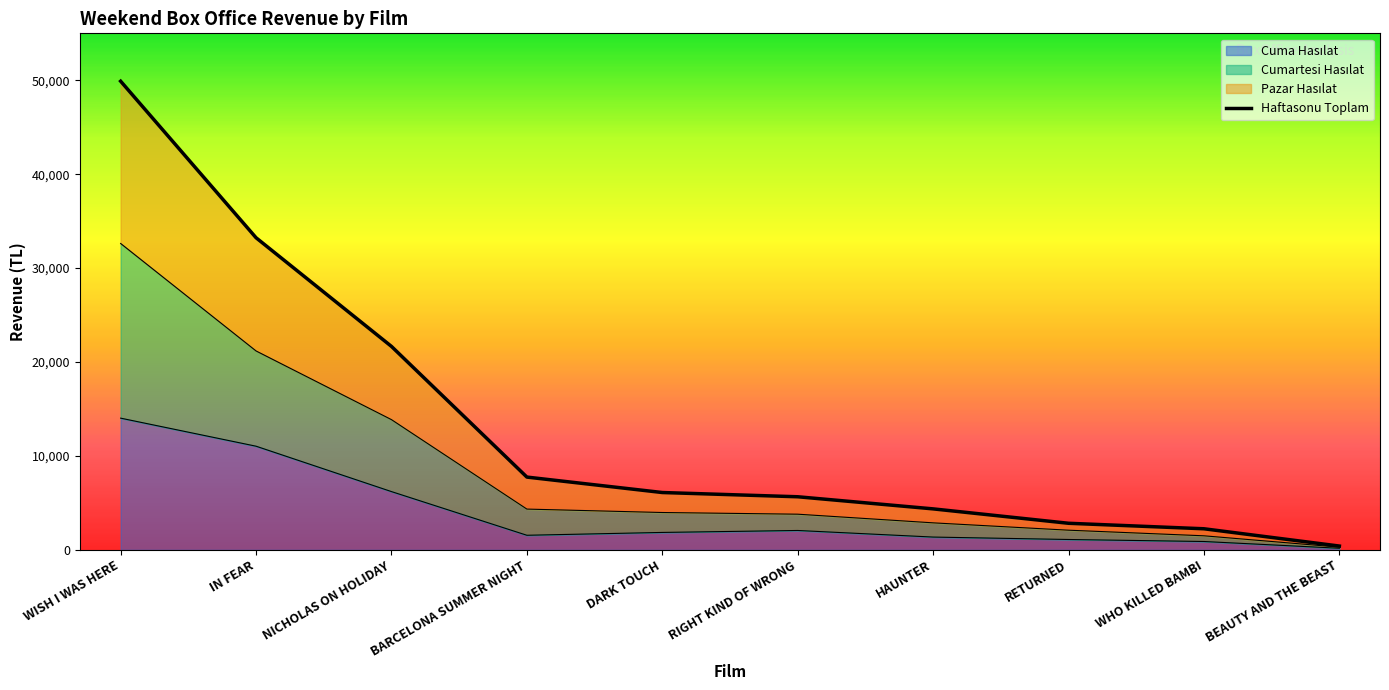

The value at WISH I WAS HERE is 49903.8. True or false?

True